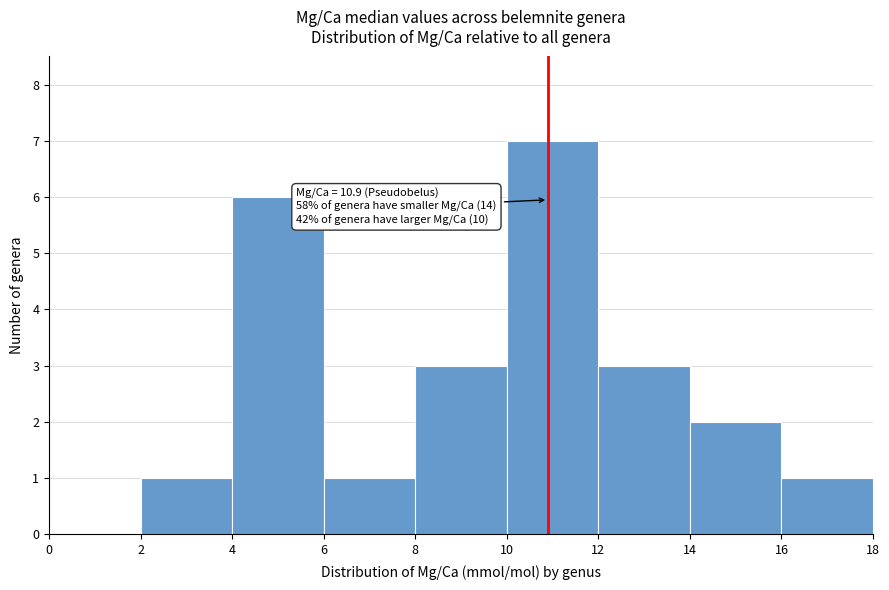

Over which range of the x-axis is the bar tallest?

10 to 12